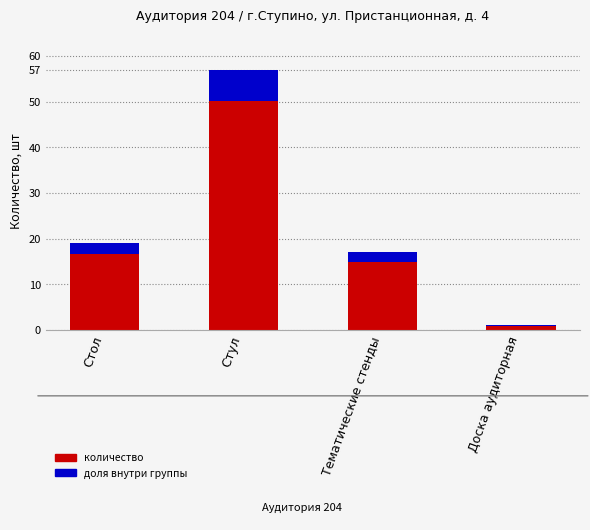

Is it true that the value at Стул is 57?

True